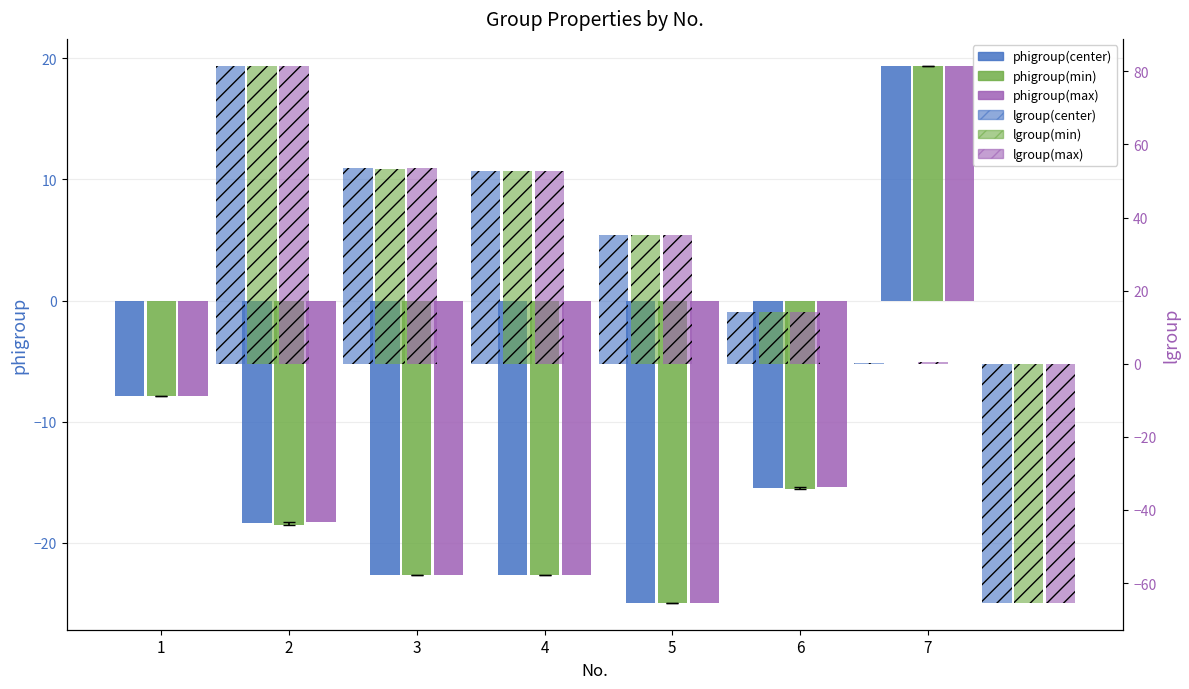

Which has a higher value, 4 or 2?

2